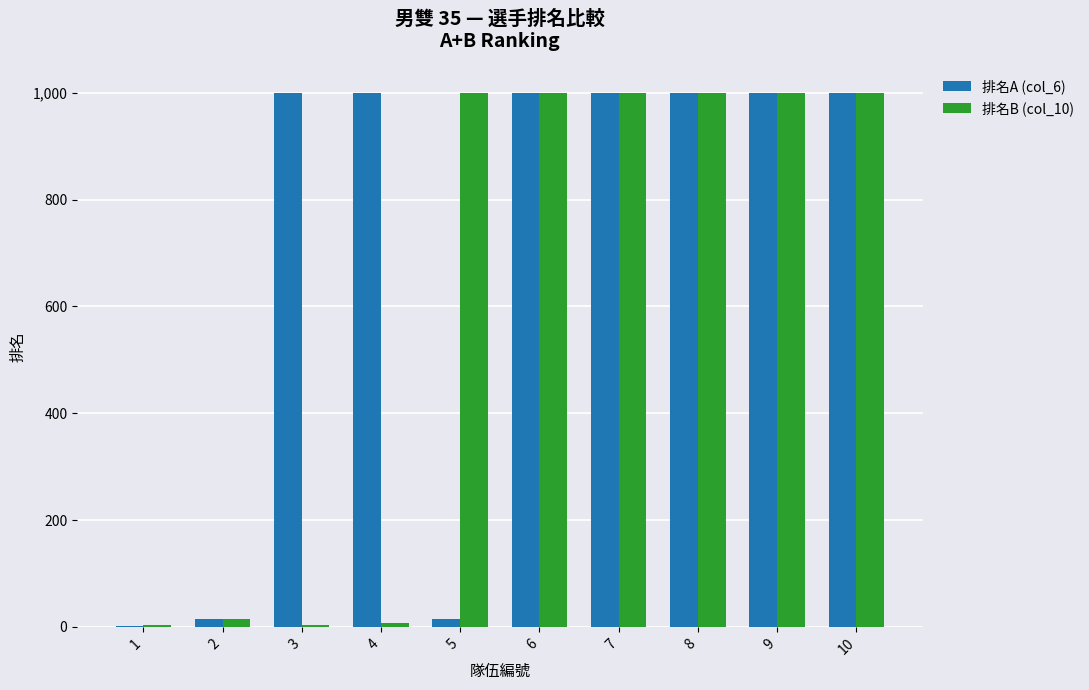

What is the greatest value displayed?

999